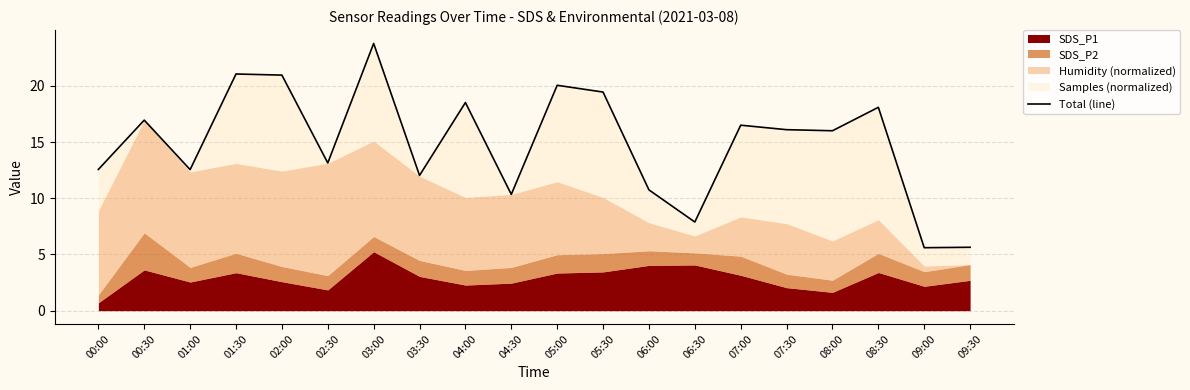

What is the smallest value displayed?

5.6